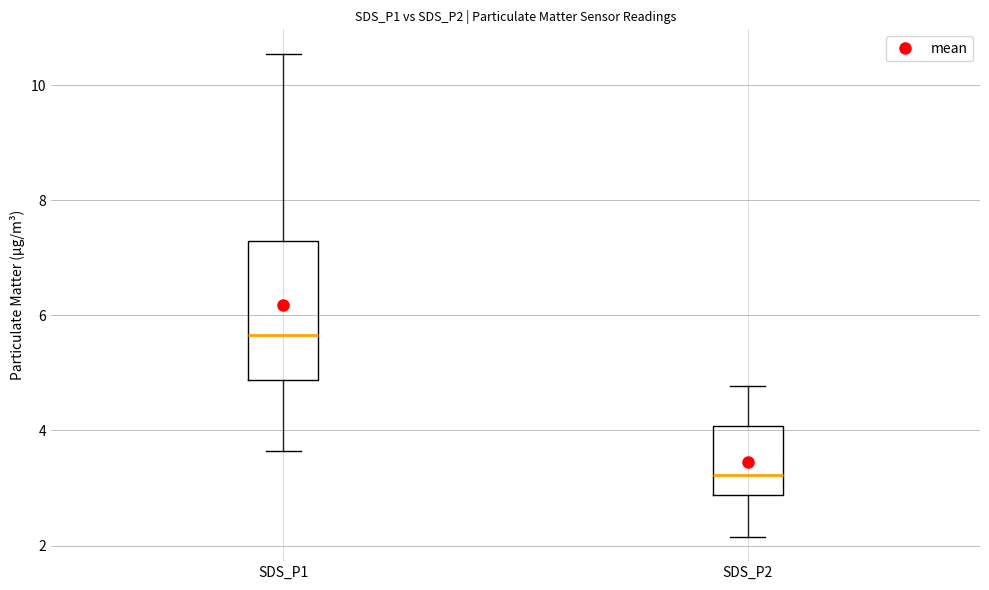

Reading left to right, transcribe this box plot: for each box, give where its median line is, the range the box spans, and where its two whiskers end, as read against the y-axis. The values are not printed on the chart, so give them approximately, as read against the axis.

SDS_P1: median 5.6, box 4.8 to 7.2, whiskers 3.6 to 10.6
SDS_P2: median 3.2, box 2.8 to 4.0, whiskers 2.2 to 4.8